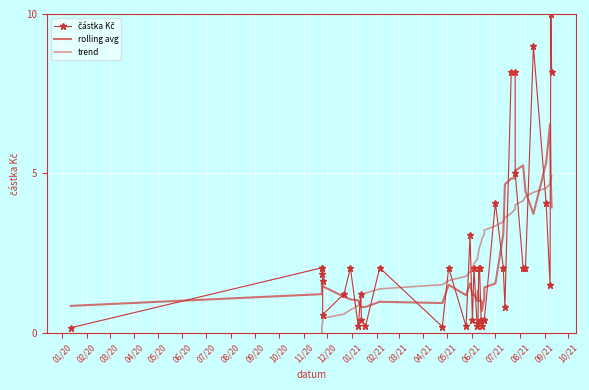

Where is trend nearest to the value 2?

06/21